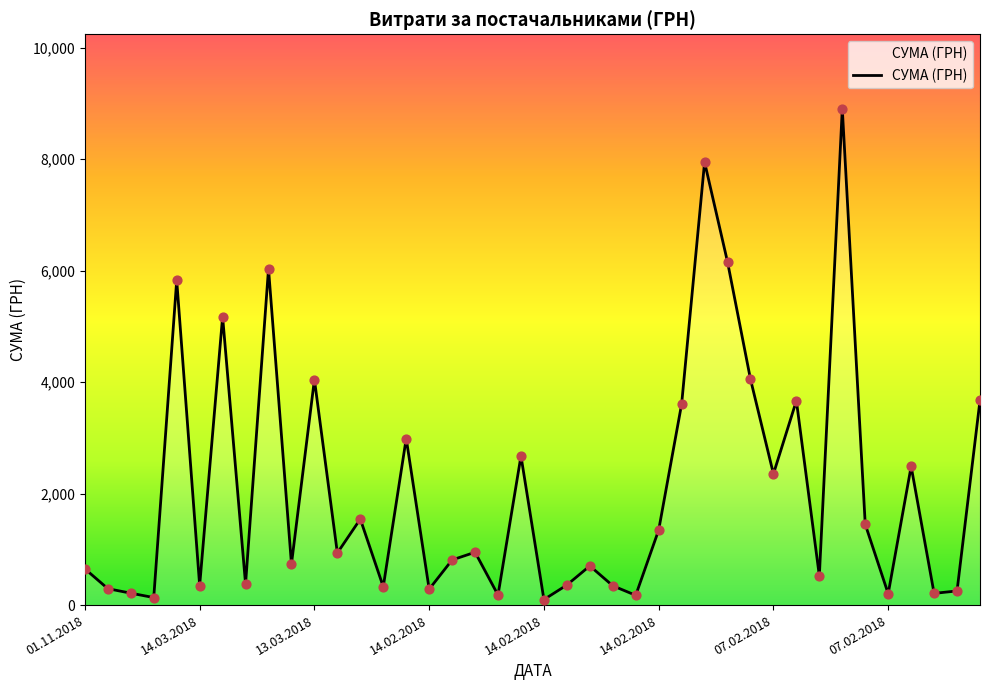

What is the maximum value shown in the chart?

8903.7